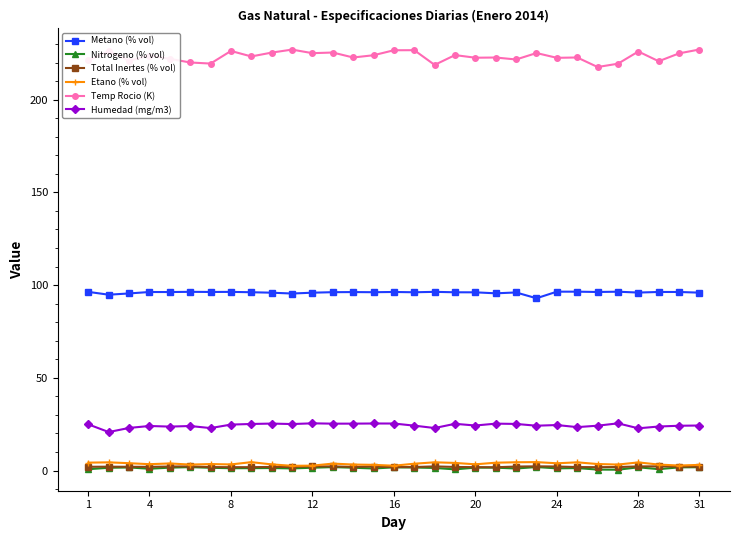

Which series has the largest total across all categories?

Temp Rocio (K)